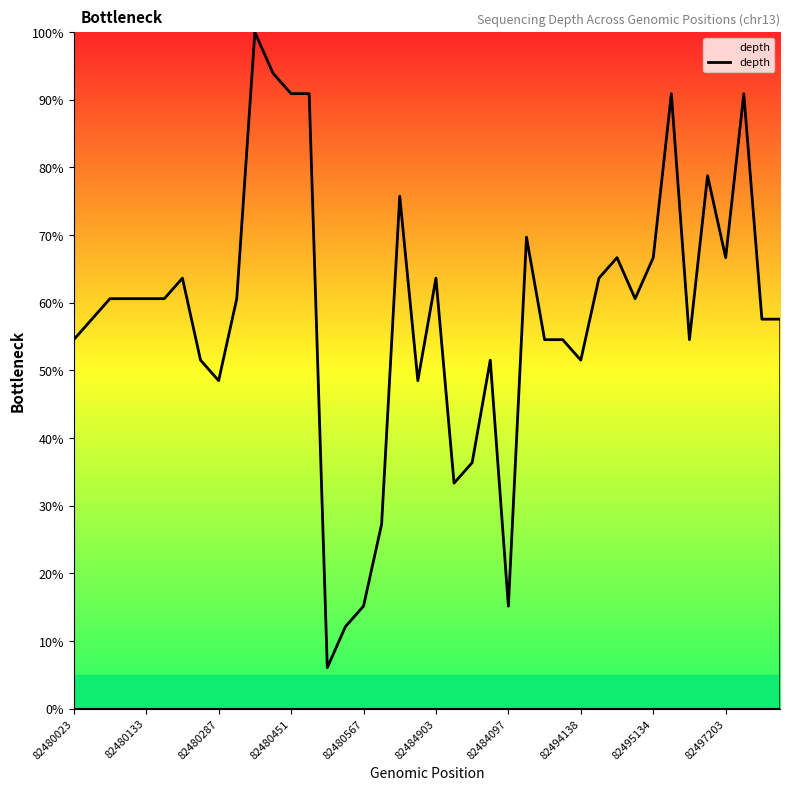

Is this an area chart (filled region under the line)?

Yes